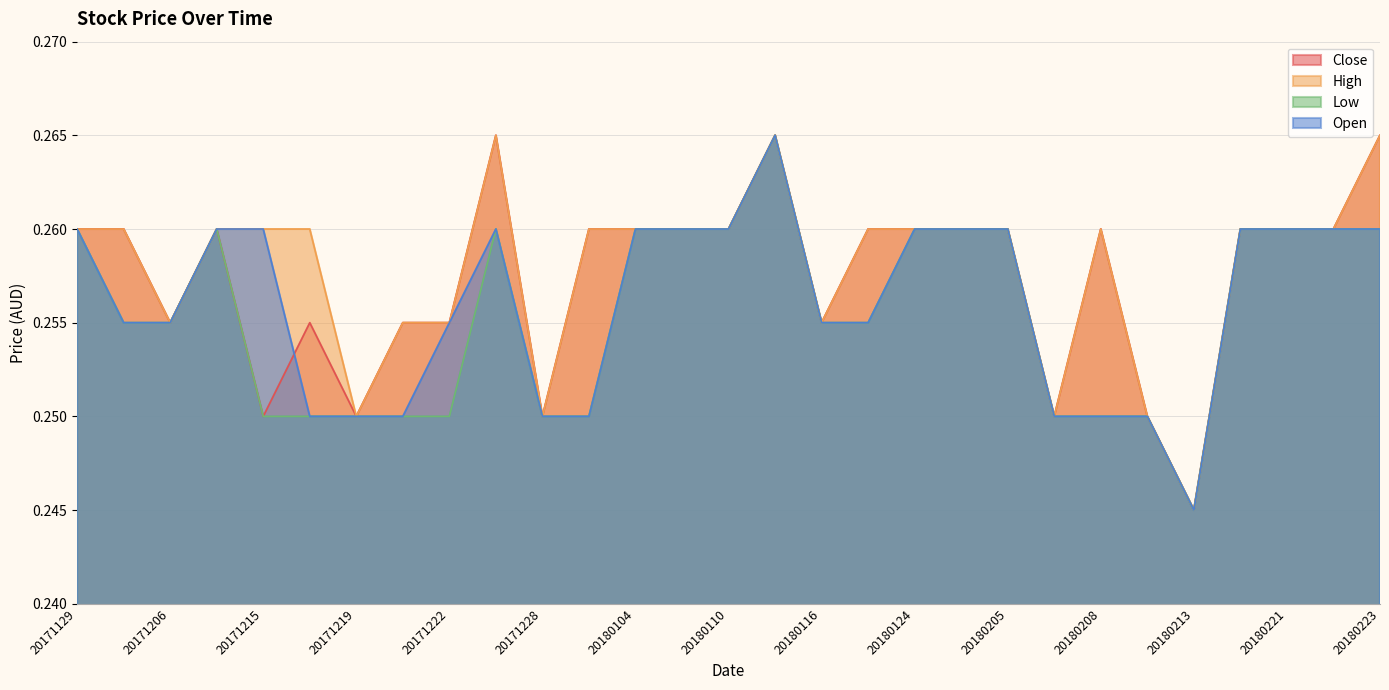

What is the highest value of the Low series?

0.3